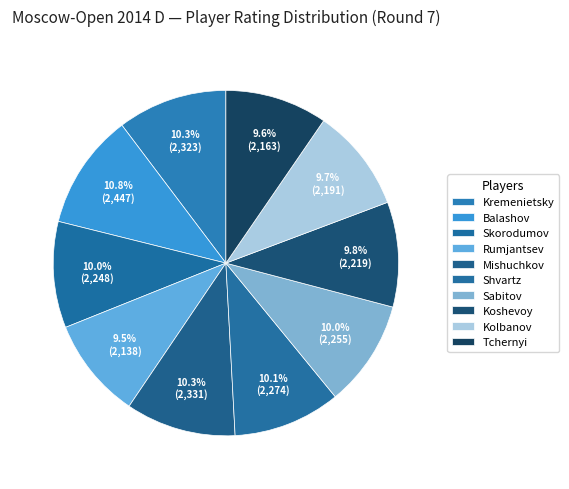

What percentage is the Tchernyi slice, to the nearest percent?

10%